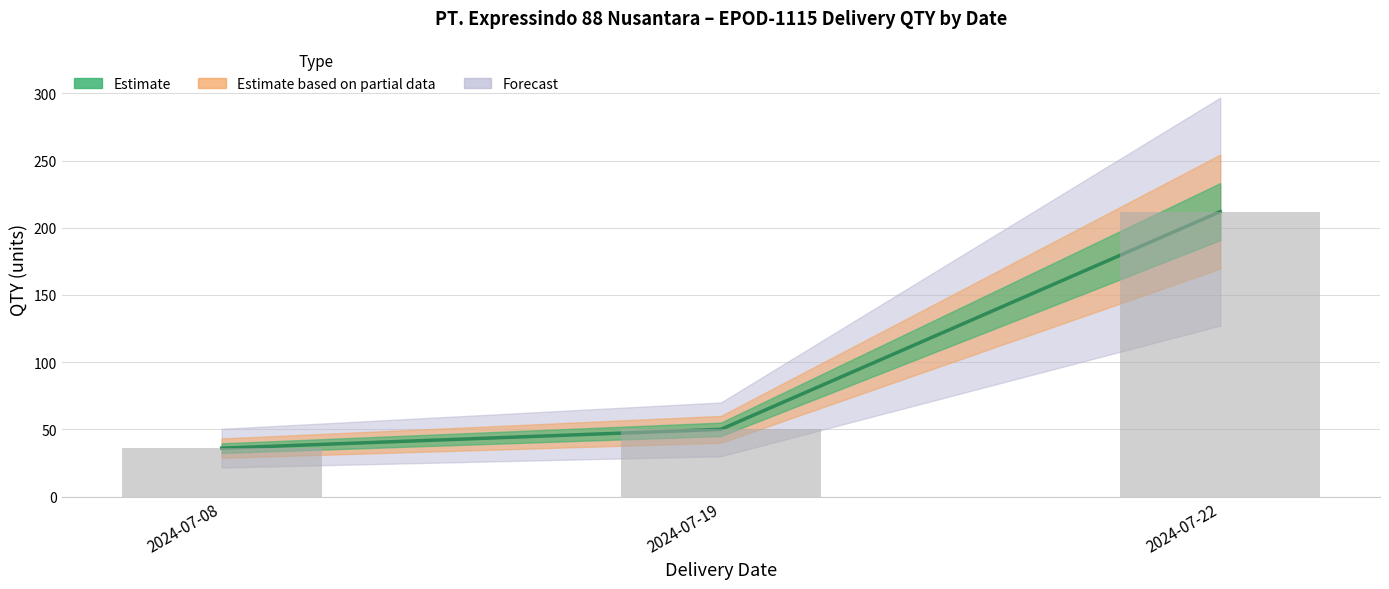

List the labels in order of value, largest first.

2024-07-22, 2024-07-19, 2024-07-08